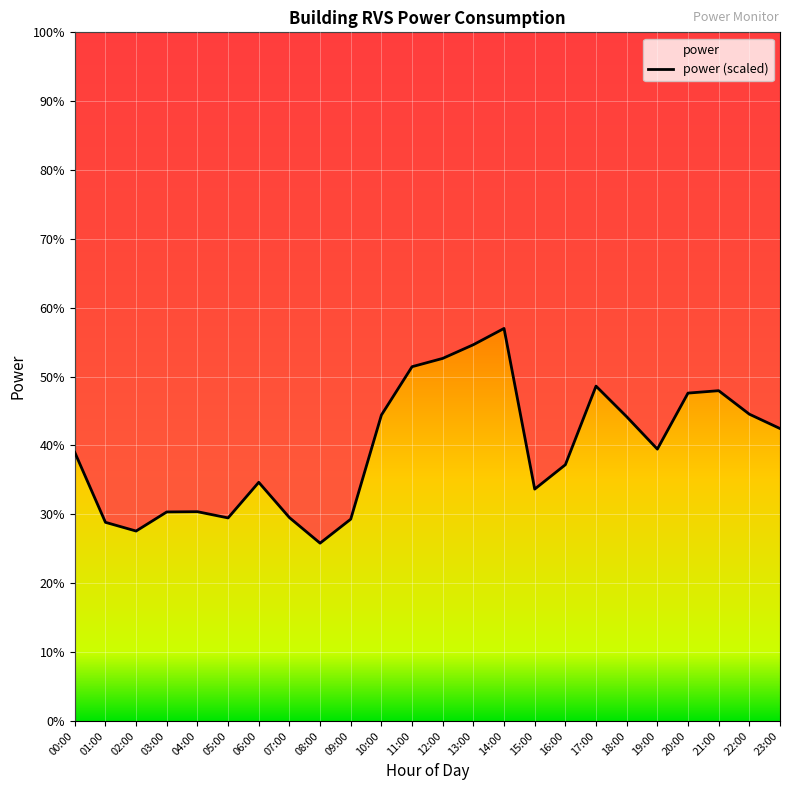

What is the smallest value displayed?

25.8